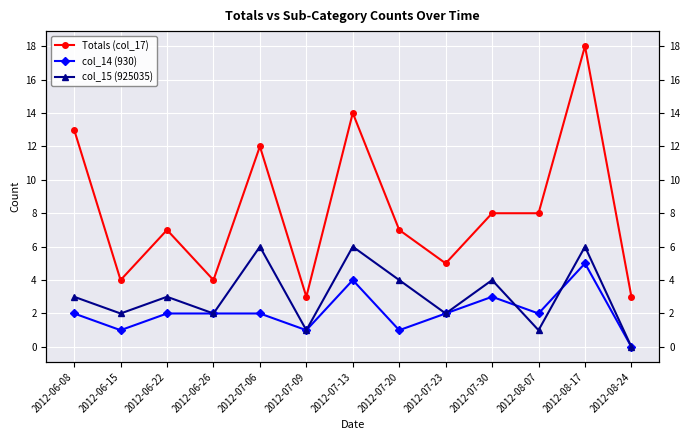

Reading left to right, extract all data points from this chart.

Totals (col_17): 2012-06-08=13	2012-06-15=4	2012-06-22=7	2012-06-26=4	2012-07-06=12	2012-07-09=3	2012-07-13=14	2012-07-20=7	2012-07-23=5	2012-07-30=8	2012-08-07=8	2012-08-17=18	2012-08-24=3
col_14 (930): 2012-06-08=2	2012-06-15=1	2012-06-22=2	2012-06-26=2	2012-07-06=2	2012-07-09=1	2012-07-13=4	2012-07-20=1	2012-07-23=2	2012-07-30=3	2012-08-07=2	2012-08-17=5	2012-08-24=0
col_15 (925035): 2012-06-08=3	2012-06-15=2	2012-06-22=3	2012-06-26=2	2012-07-06=6	2012-07-09=1	2012-07-13=6	2012-07-20=4	2012-07-23=2	2012-07-30=4	2012-08-07=1	2012-08-17=6	2012-08-24=0